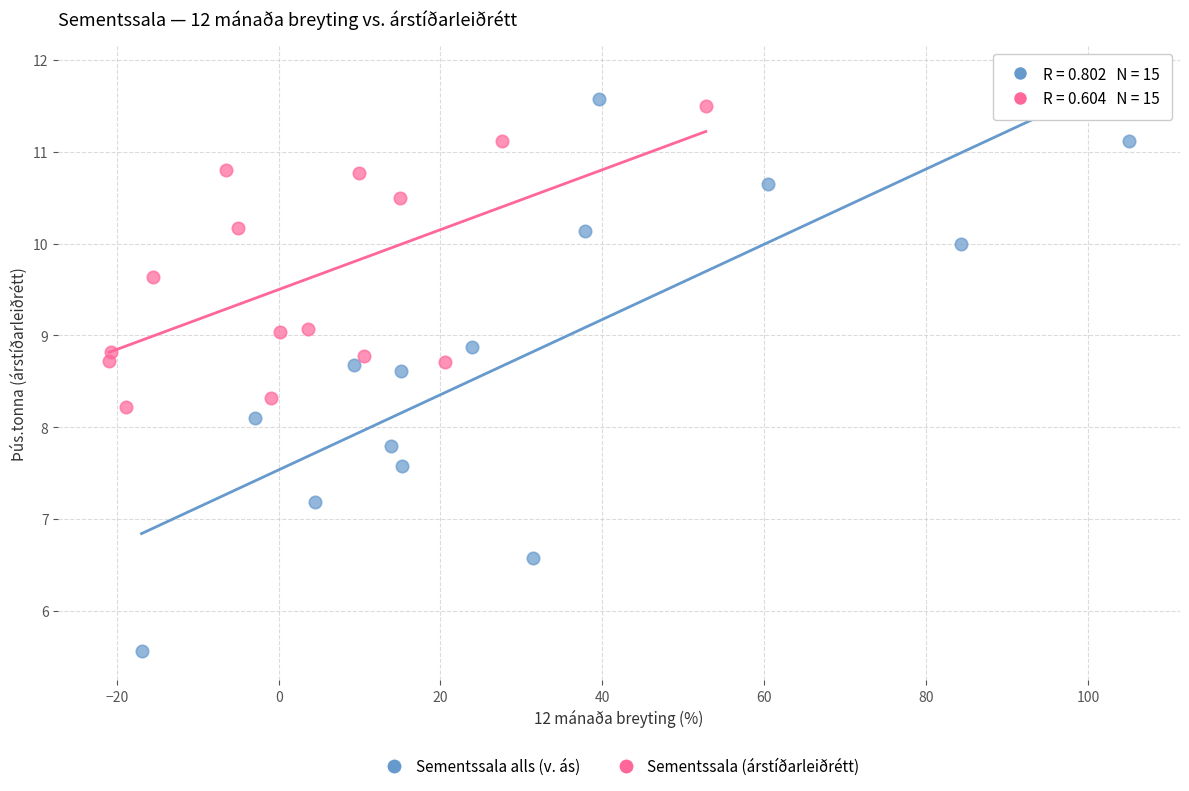

Which series has the largest Y range (max minus min)?

Sementssala alls (v. ás)